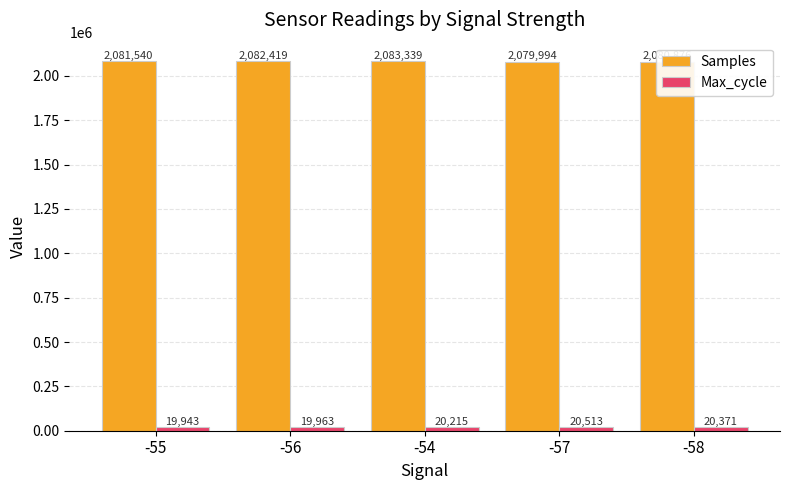

How many bars are there in total?

10